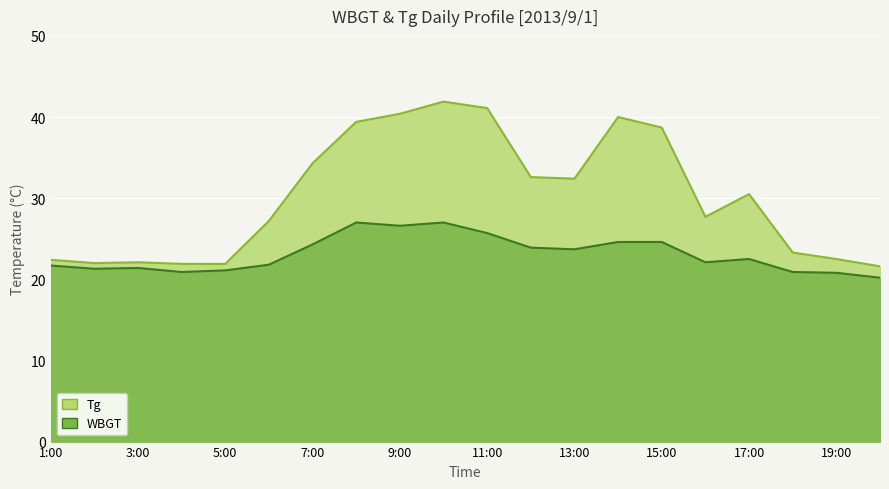

True or false: WBGT and Tg cross at least once.

False